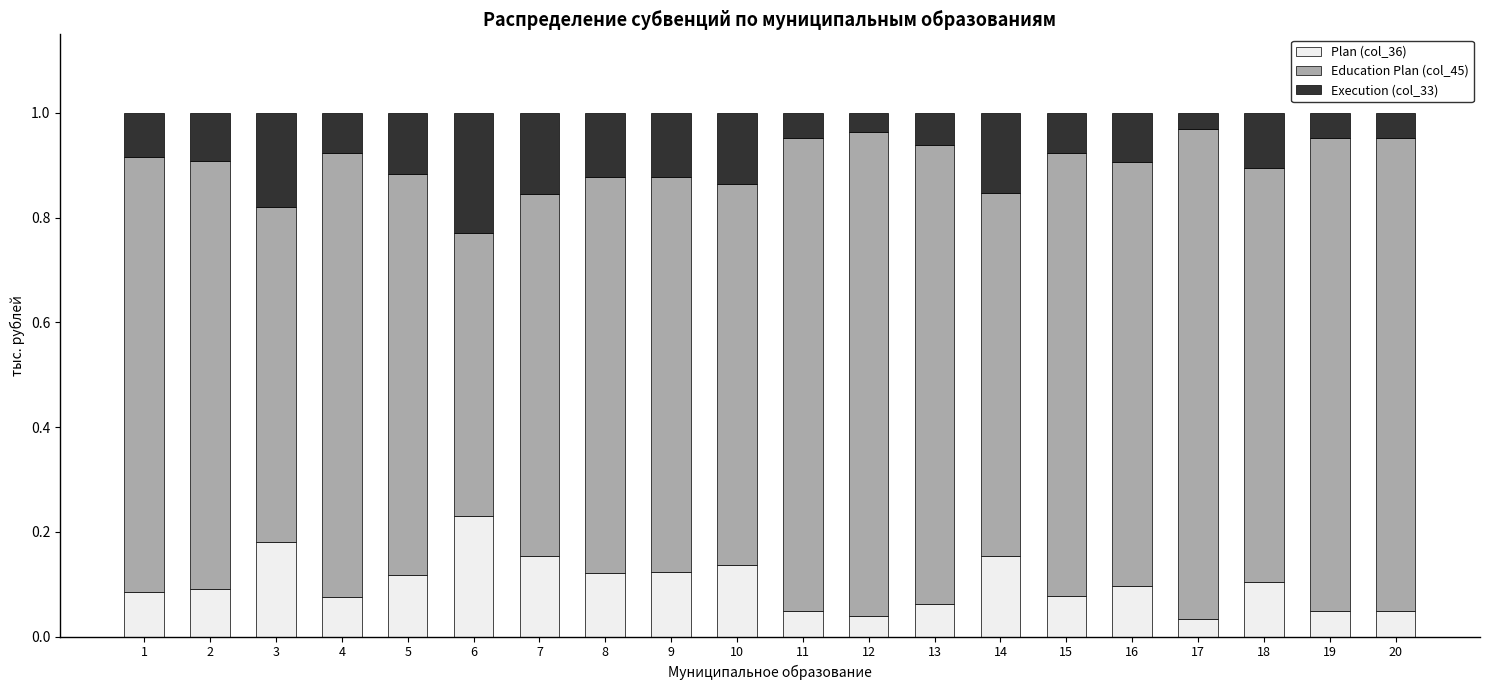

How many Plan (col_36) values are between 0 and 1?

20